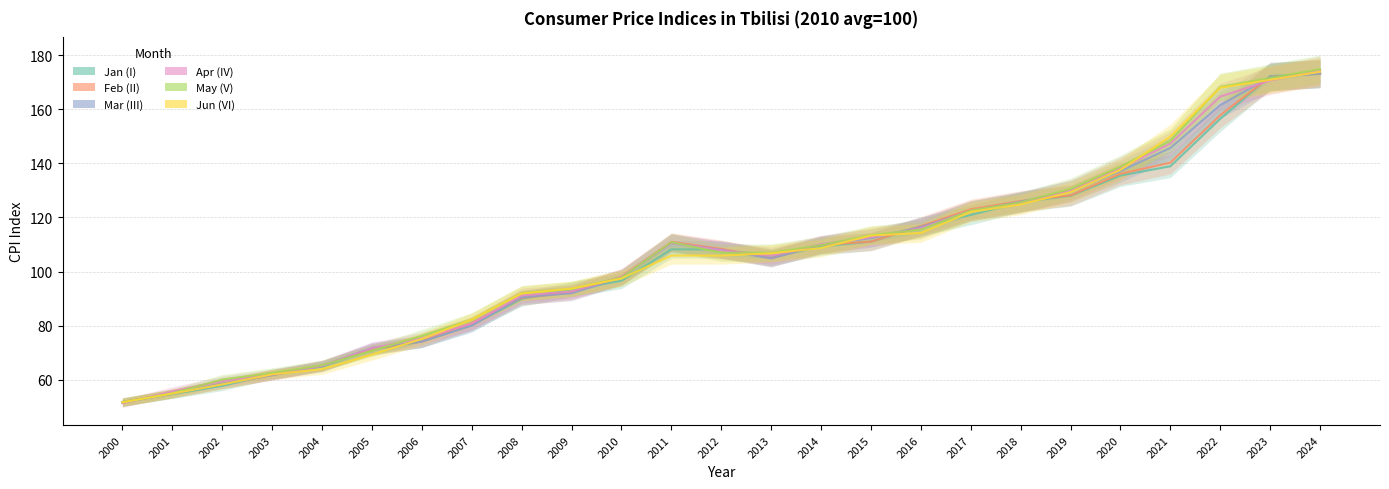

What value does the Jun (VI) series have at 2024?

173.9